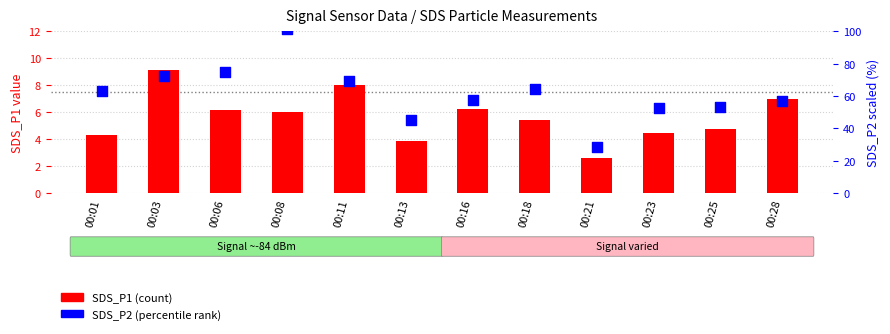

What are all the series names shown in the legend?

SDS_P1 (count), SDS_P2 (percentile rank)